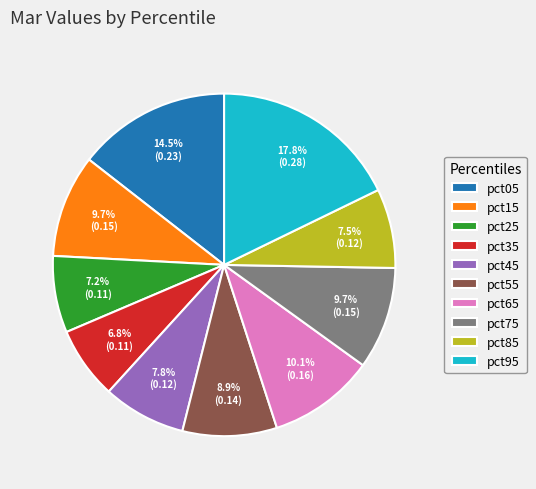

To the nearest percent, what is the difference between the pct05 and pct85 slice percentages?

7%